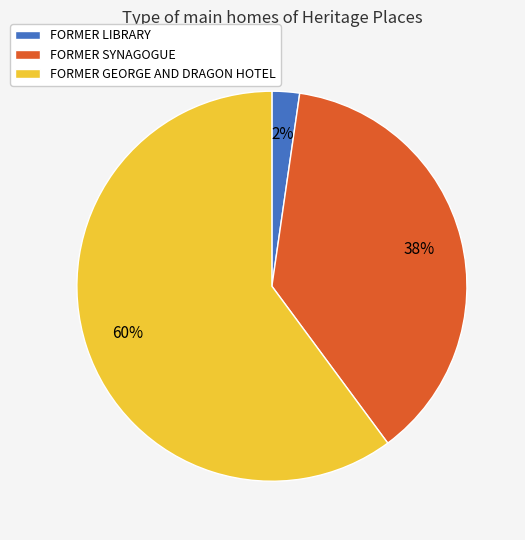

To the nearest percent, what portion does FORMER GEORGE AND DRAGON HOTEL represent?

60%